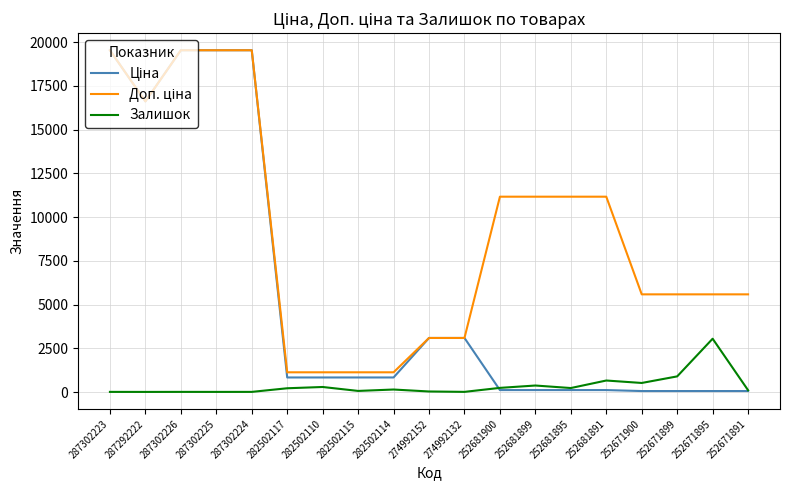

What is the greatest value displayed?

19542.7